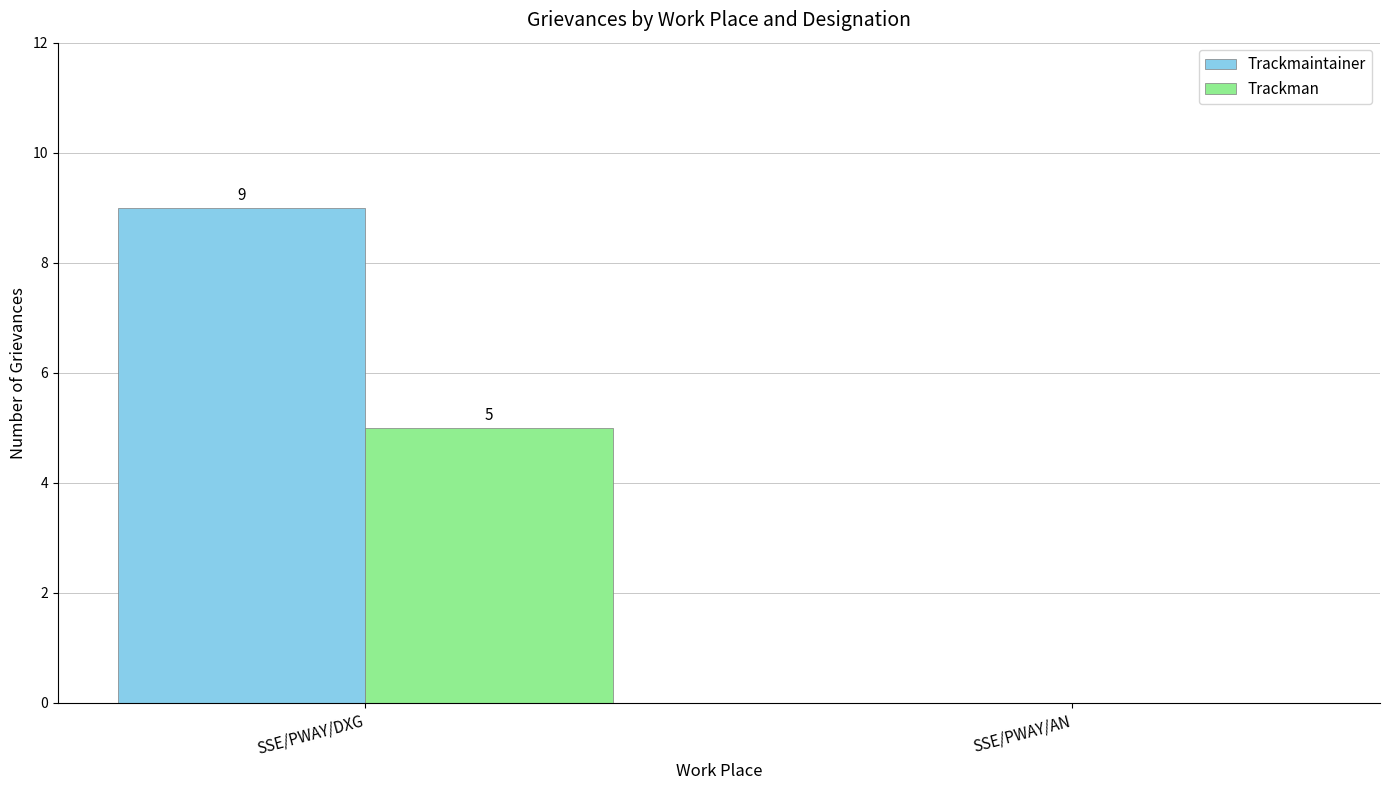

Is the value of Trackman at SSE/PWAY/DXG greater than the value of Trackmaintainer at SSE/PWAY/AN?

Yes